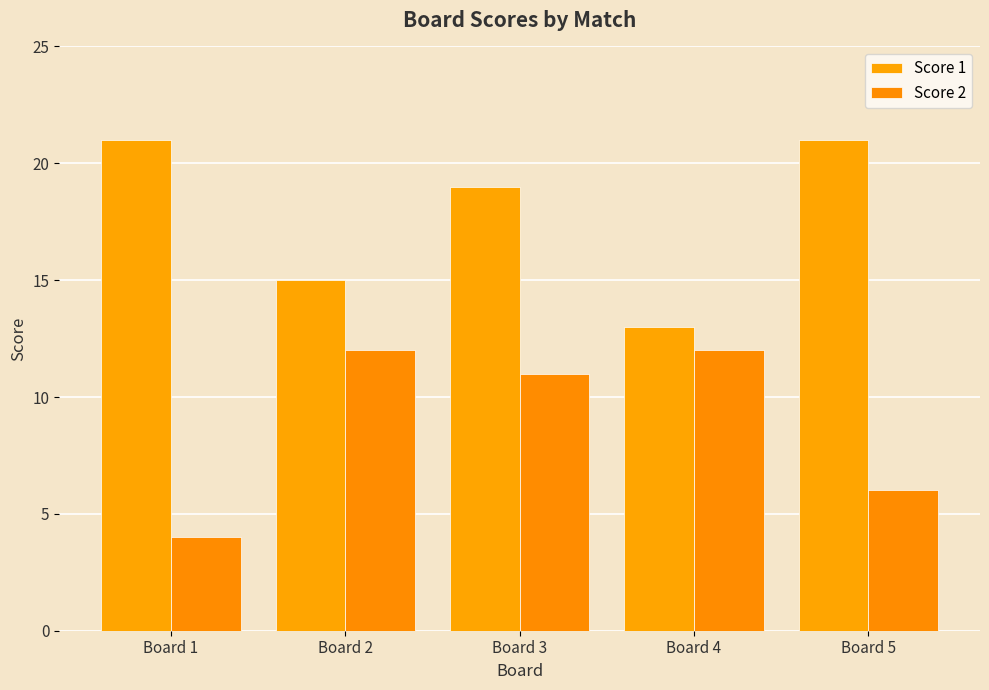

What is the difference between the second highest and minimum values in the Score 2 series?

8